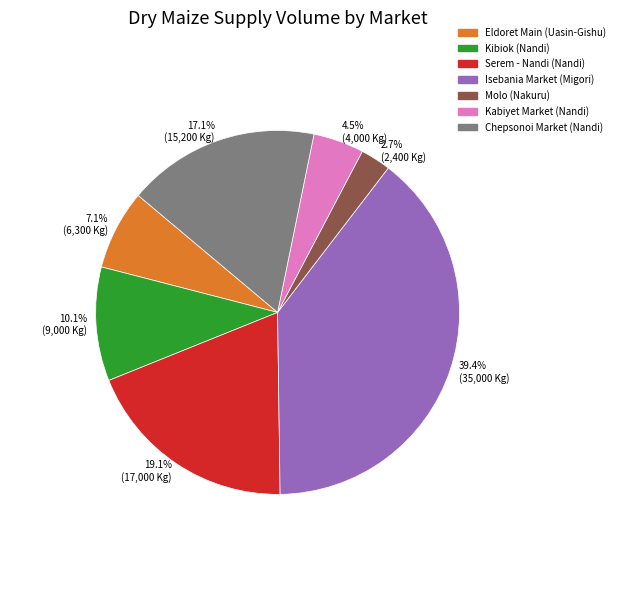

Which category has the smallest portion of the pie?

2.7% (2,400 Kg)